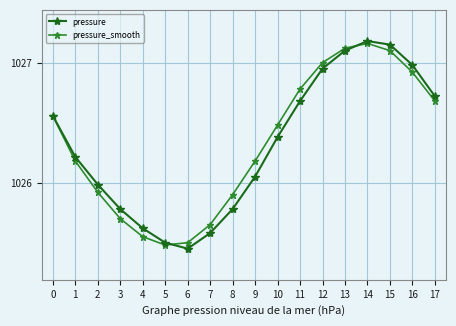

Is the value of pressure_smooth at 7 greater than the value of pressure at 5?

Yes